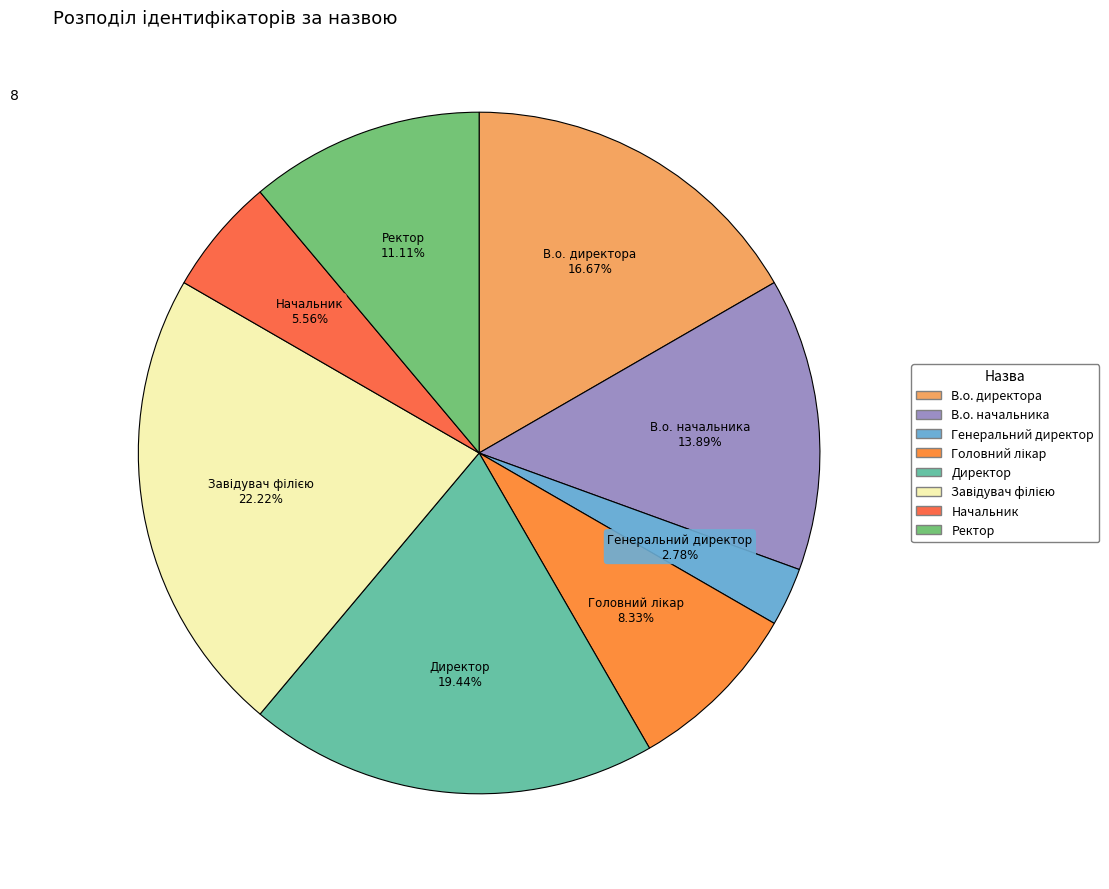

Which category has the smallest portion of the pie?

Генеральний директор